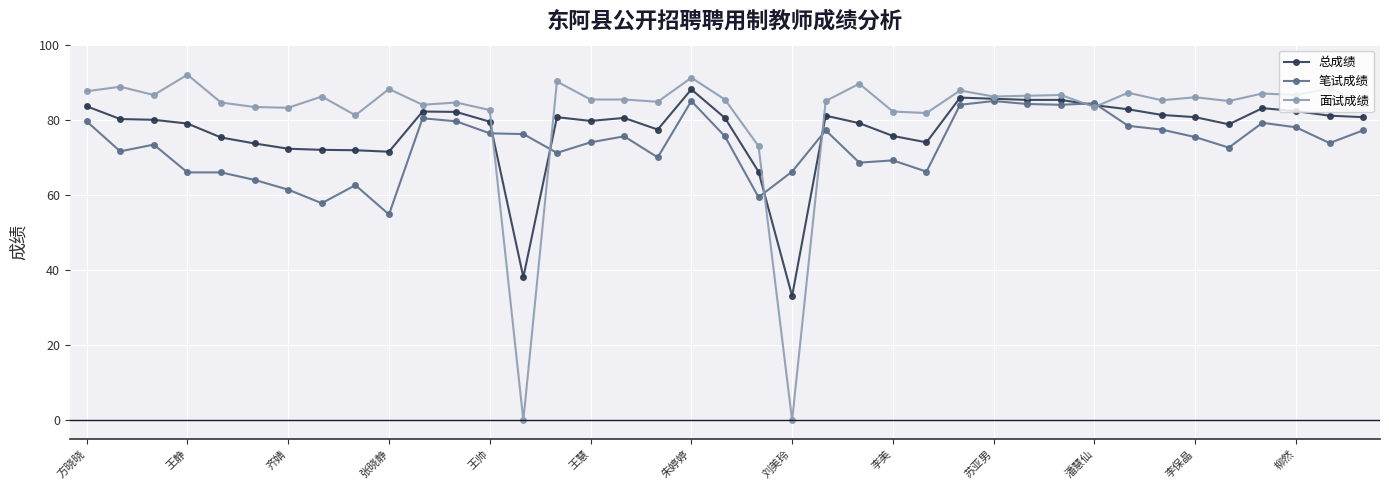

What is the greatest value displayed?

92.0